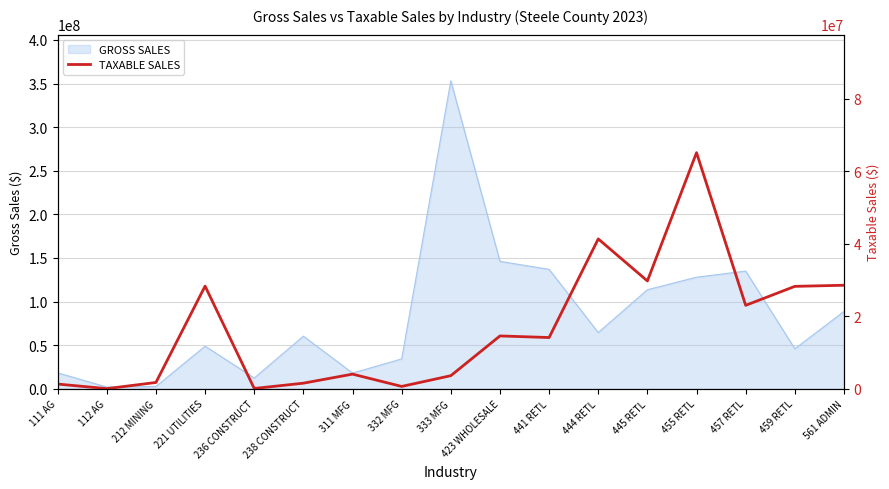

Which category has the highest value in the GROSS SALES series?

333 MFG